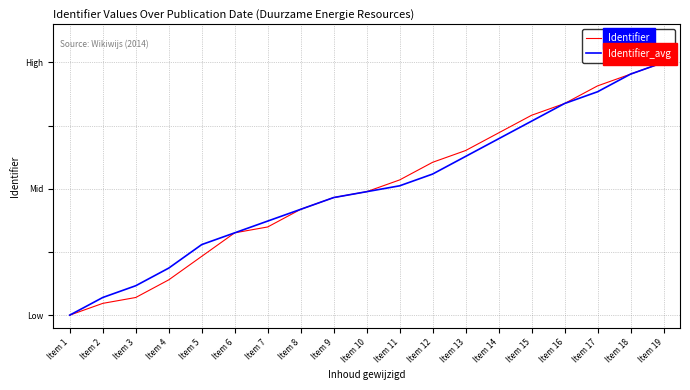

Reading left to right, extract all data points from this chart.

Identifier: 0.0	0.0	0.1	0.1	0.2	0.3	0.3	0.4	0.5	0.5	0.5	0.6	0.7	0.7	0.8	0.8	0.9	1.0	1.0
Identifier_avg: 0.0	0.1	0.1	0.2	0.3	0.3	0.4	0.4	0.5	0.5	0.5	0.6	0.6	0.7	0.8	0.8	0.9	1.0	1.0